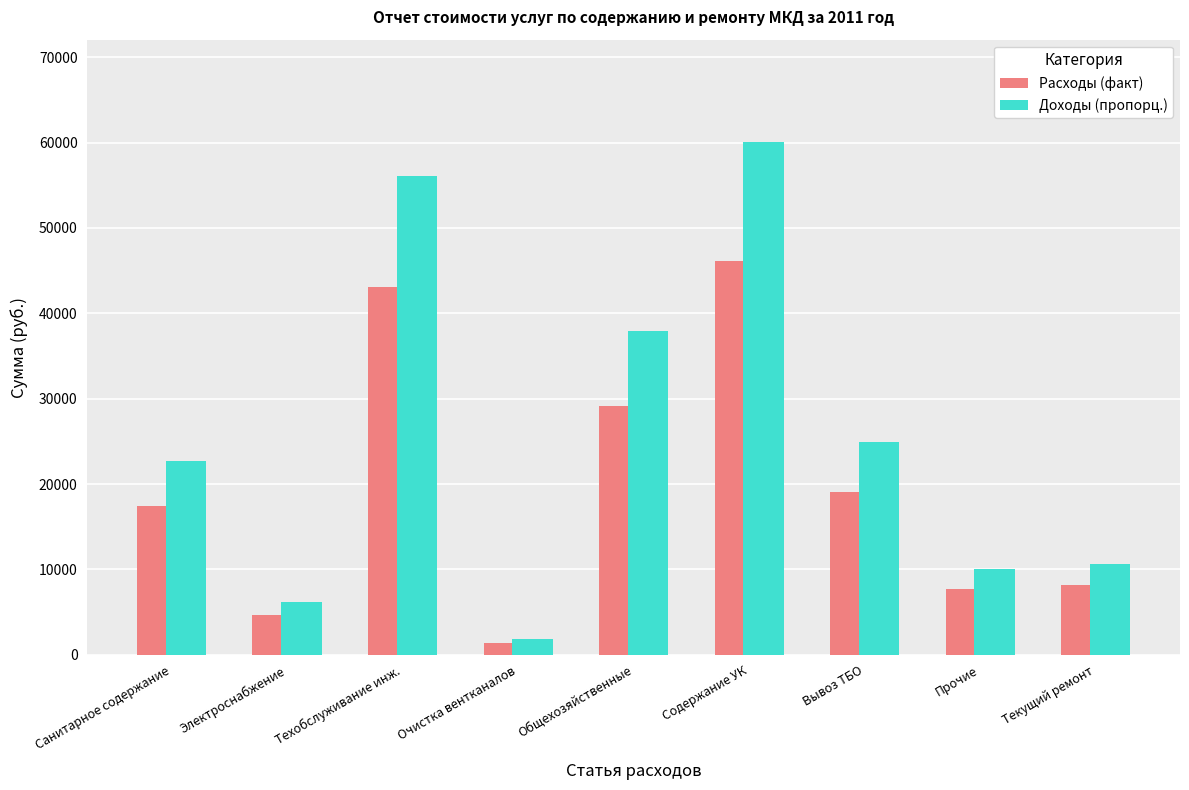

How many values in the Расходы (факт) series are below 17414?

4